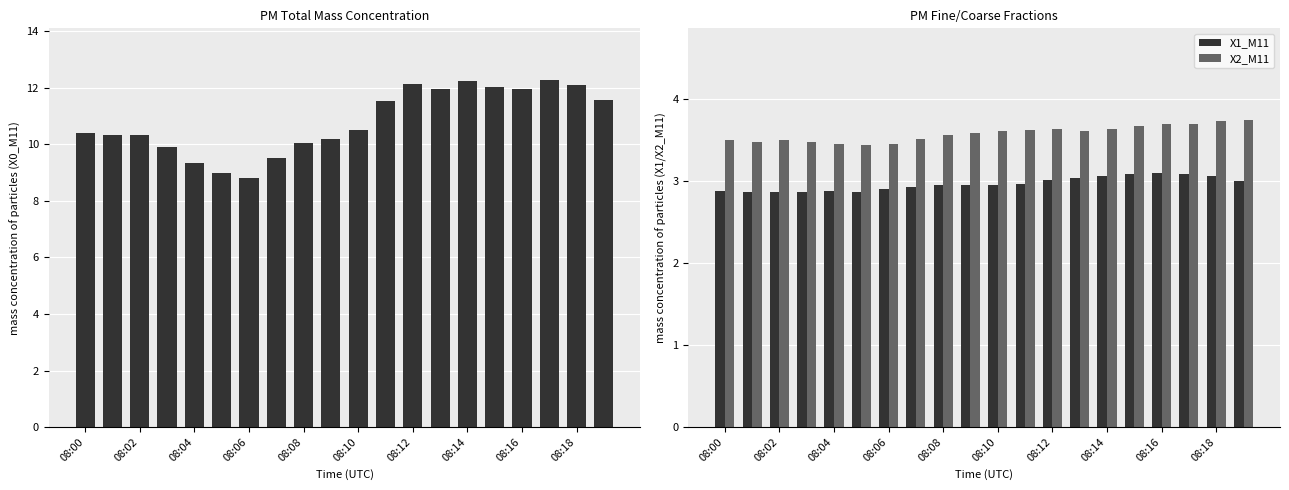

What is the sum of all X1_M11 values?

59.3